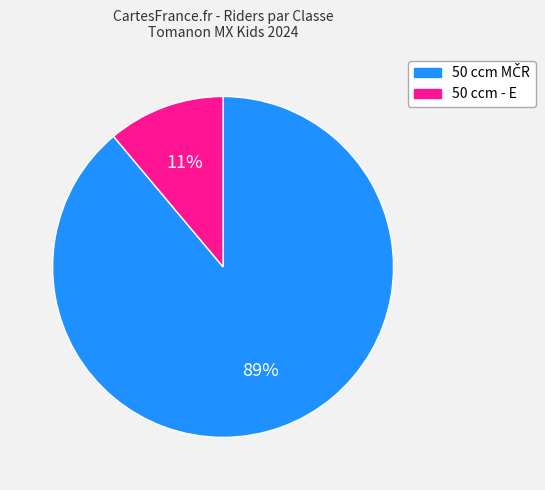

Is there a majority slice in this chart?

Yes